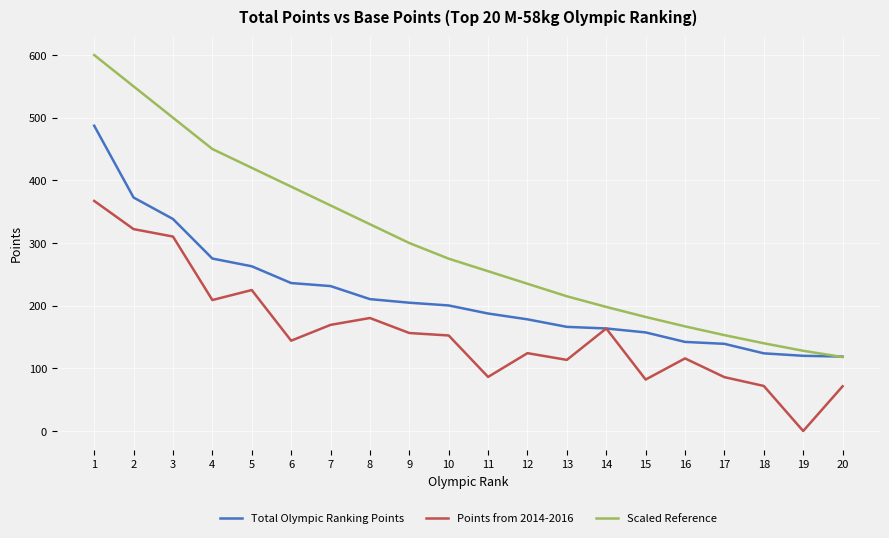

List the series in order of their overall mean, lowest first.

Points from 2014-2016, Total Olympic Ranking Points, Scaled Reference